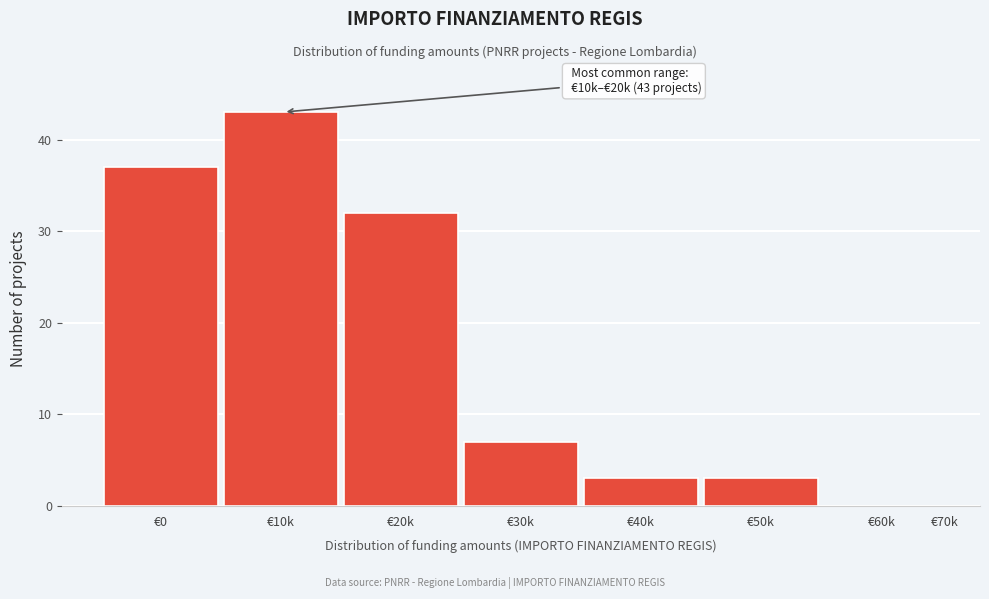

Reading left to right, extract all data points from this chart.

€0=37	€10k=43	€20k=32	€30k=7	€40k=3	€50k=3	€60k=0